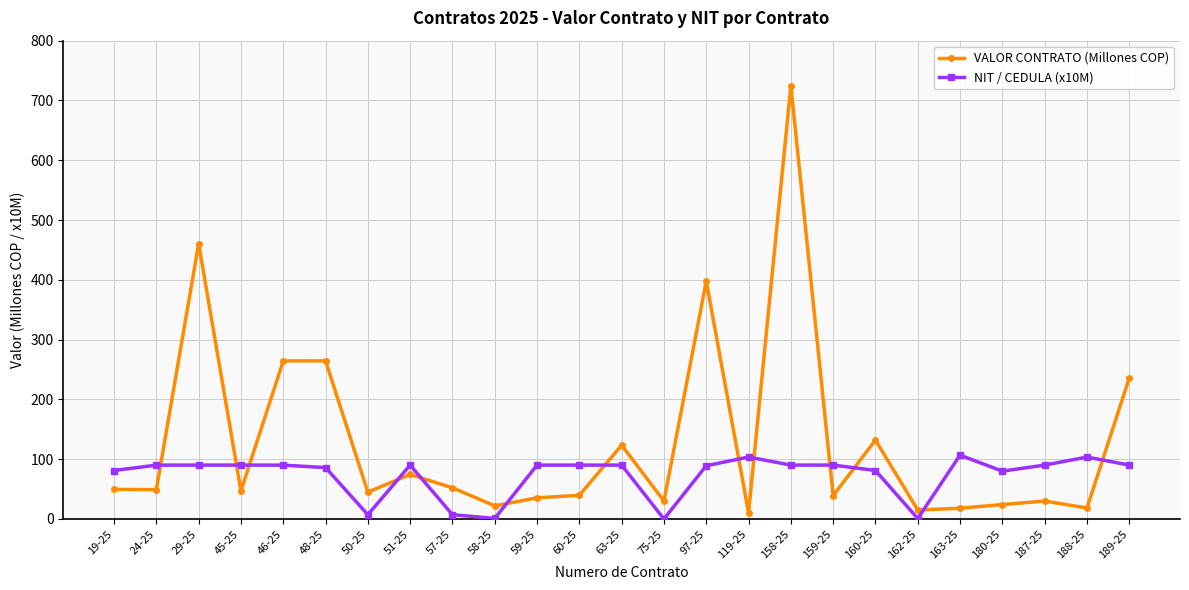

What is the spread (max minus min) of values at 57-25?

45.0